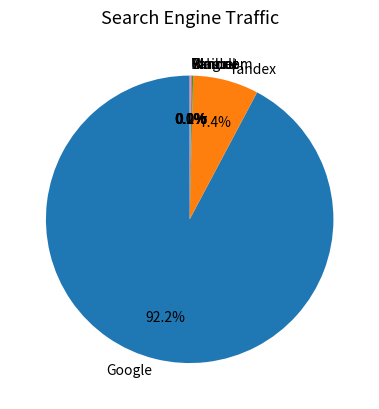

Which category accounts for the majority?

Google